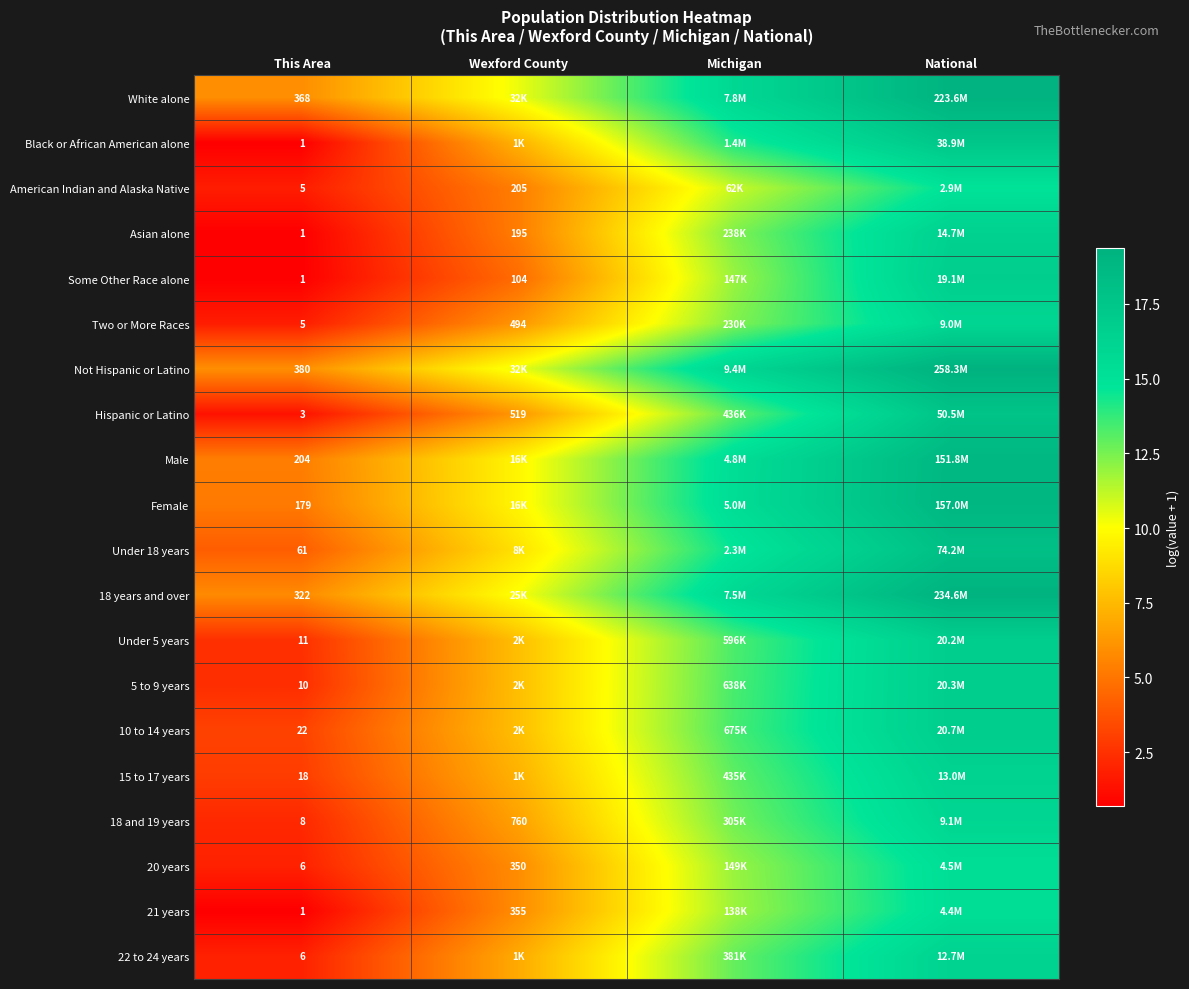

At how many categories does at least one series exceed 2?

4